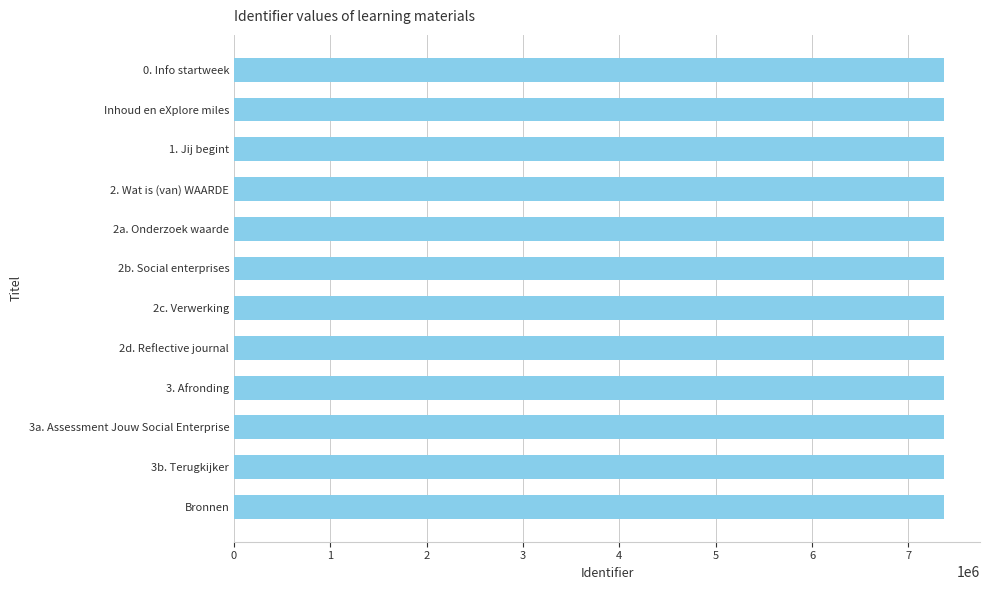

What is the label of the 10th bar from the bottom?

1. Jij begint